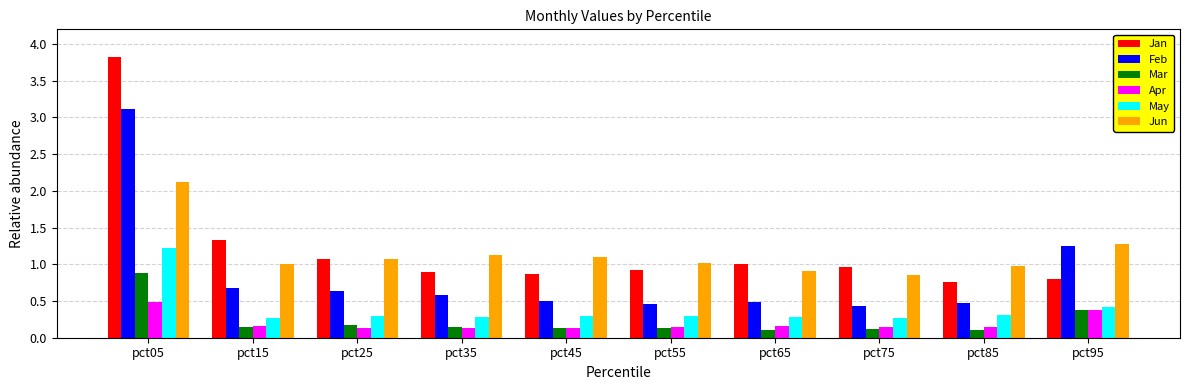

What is the approximate value of Feb at pct65?

0.5